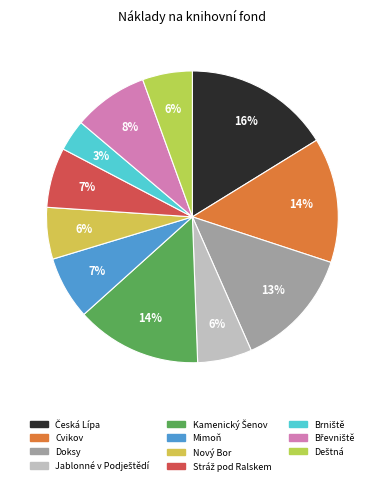

Which slice is the largest?

Česká Lípa